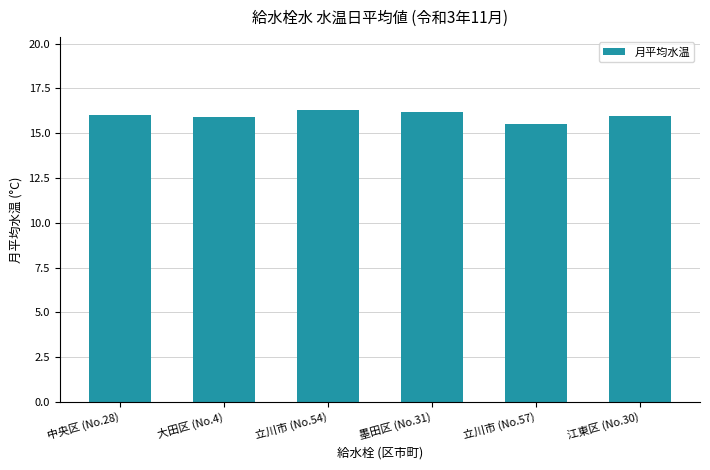

What is the minimum value shown in the chart?

15.5